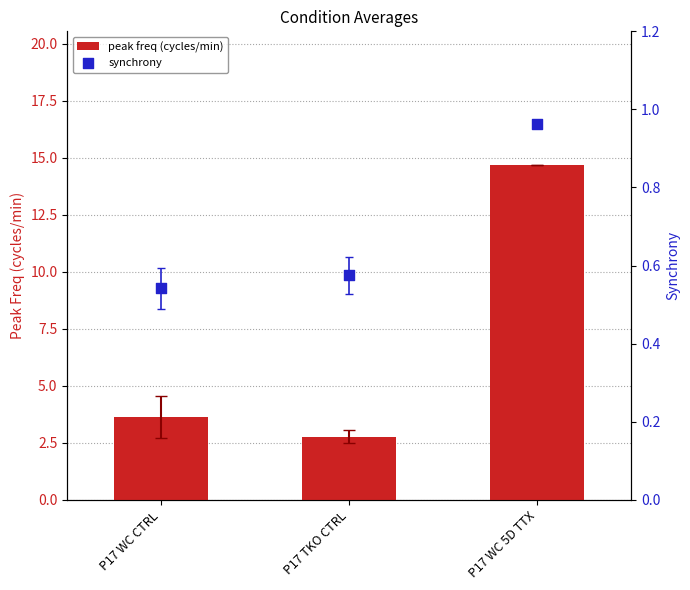

What are all the series names shown in the legend?

peak freq (cycles/min), synchrony